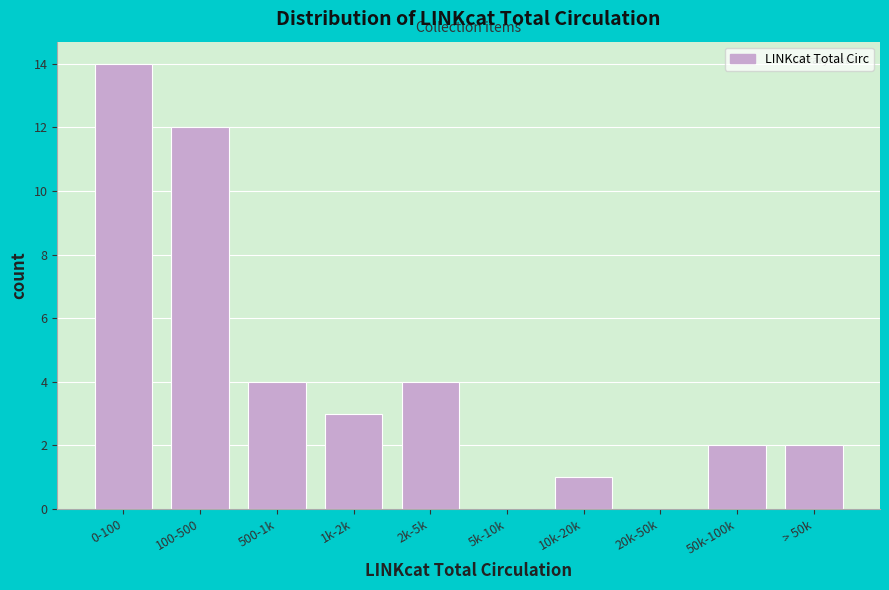

Reading left to right, what are all the values shown in this chart?

0-100=14	100-500=12	500-1k=4	1k-2k=3	2k-5k=4	5k-10k=0	10k-20k=1	20k-50k=0	50k-100k=2	> 50k=2